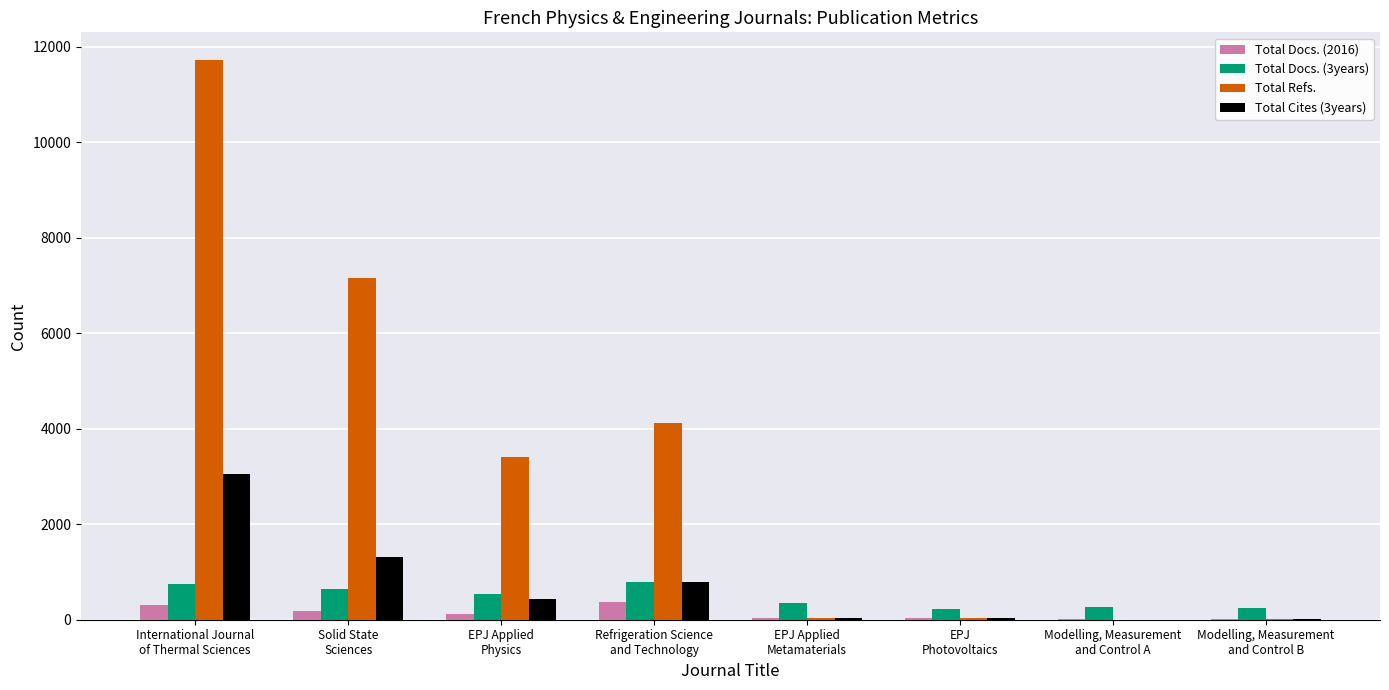

Which series has the largest total across all categories?

Total Refs.